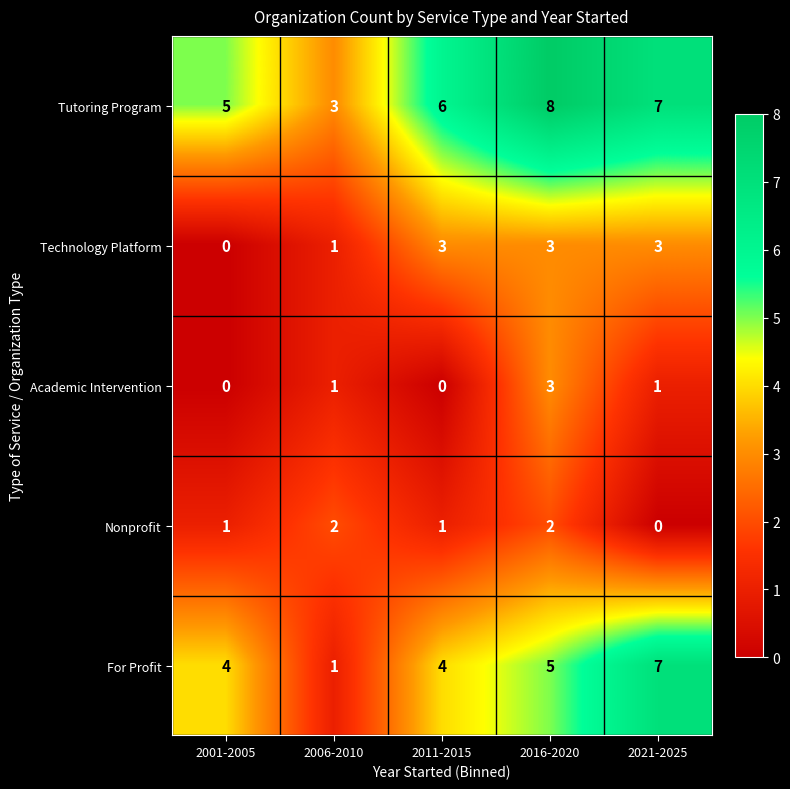

Which series has the largest total across all categories?

Tutoring Program